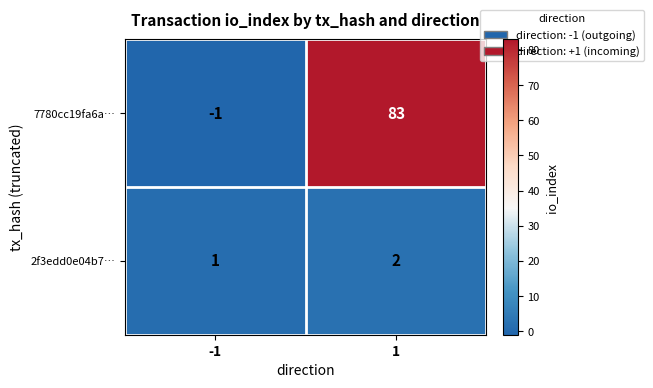

What is the smallest value displayed?

-1